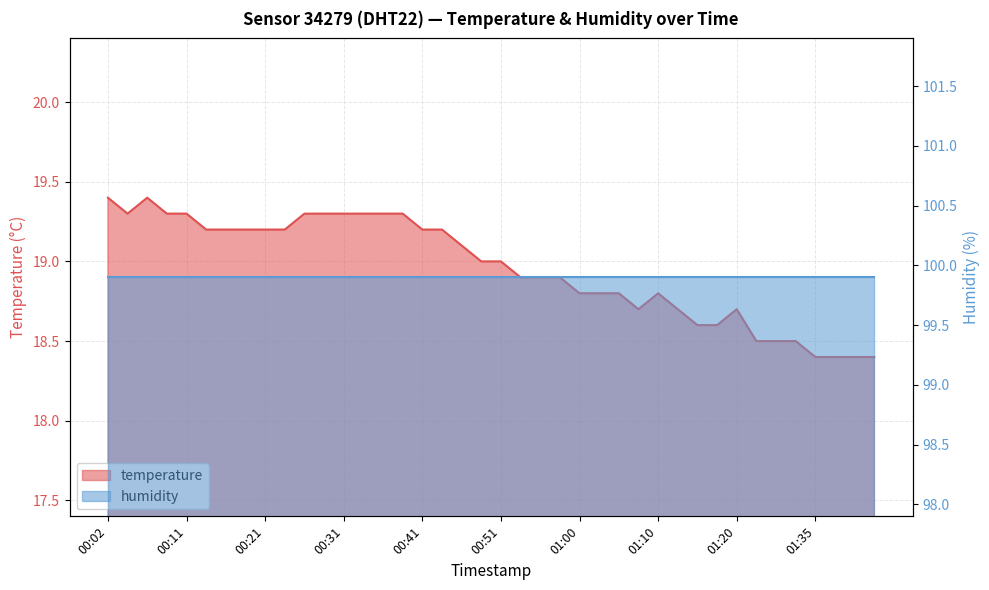

Reading left to right, list all the values displayed in this chart.

19.4	19.3	19.4	19.3	19.3	19.2	19.2	19.2	19.2	19.2	19.3	19.3	19.3	19.3	19.3	19.3	19.2	19.2	19.1	19.0	19.0	18.9	18.9	18.9	18.8	18.8	18.8	18.7	18.8	18.7	18.6	18.6	18.7	18.5	18.5	18.5	18.4	18.4	18.4	18.4